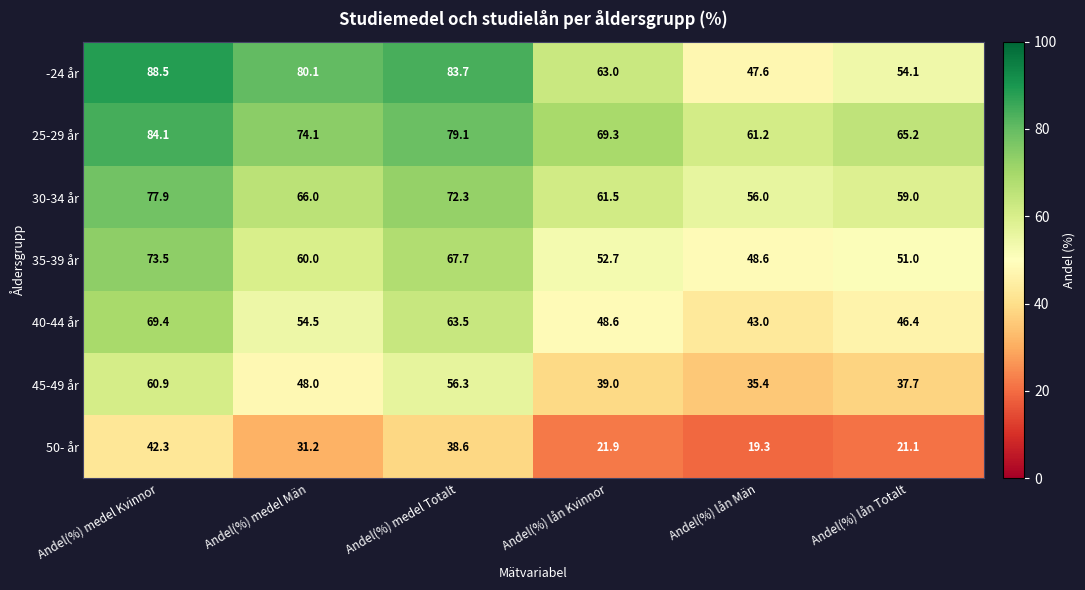

True or false: -24 år has a value of 35.3 at Andel(%) lån Kvinnor.

False